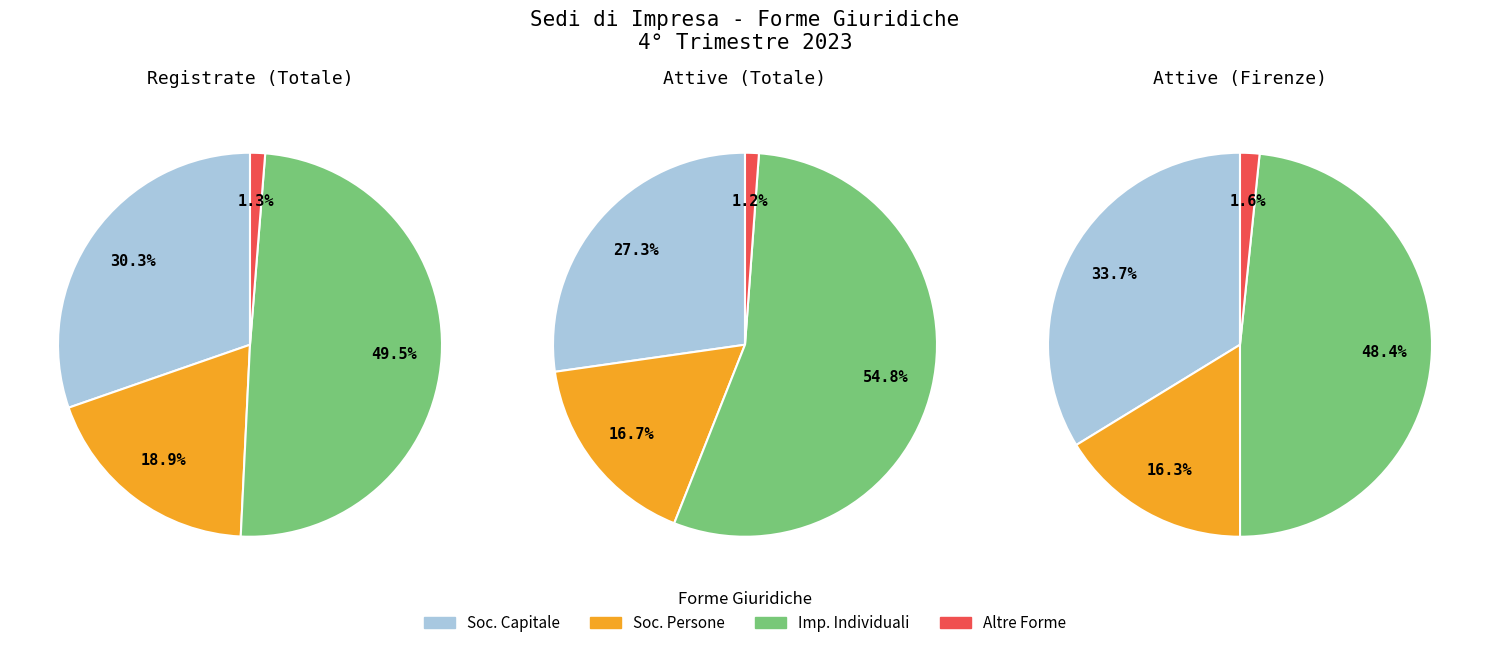

Does SOCIETA' DI PERSONE account for over 50% of the chart?

No